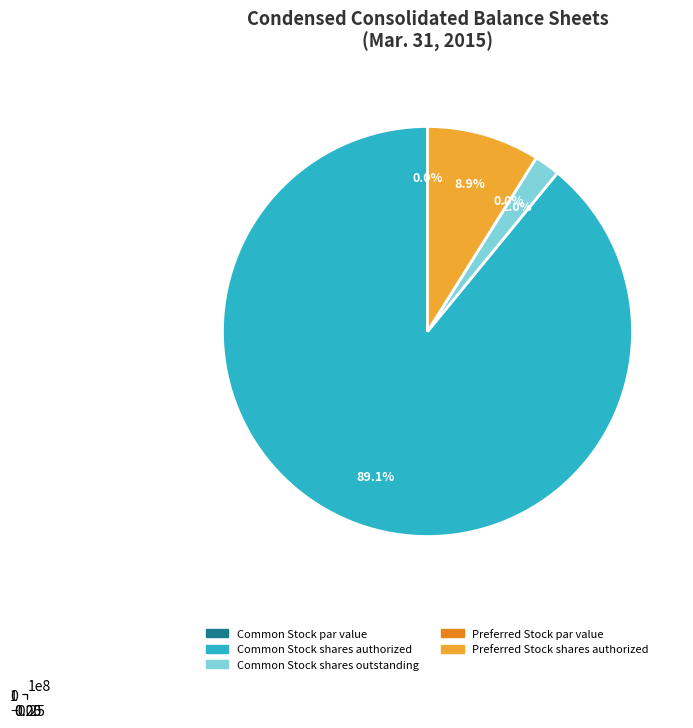

How many slices are in this pie chart?

5